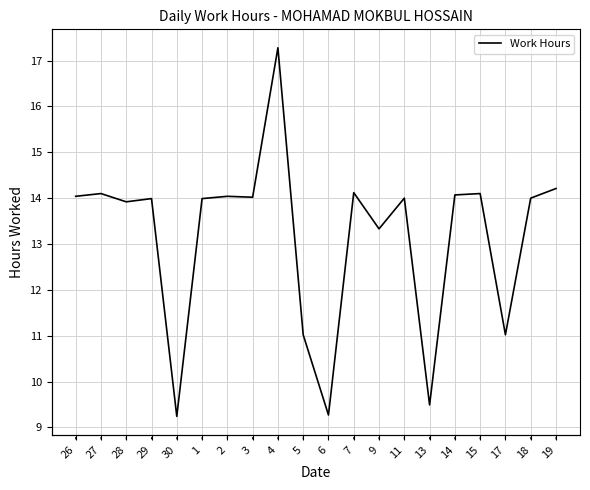

What is the label of the 11th point from the right?

5